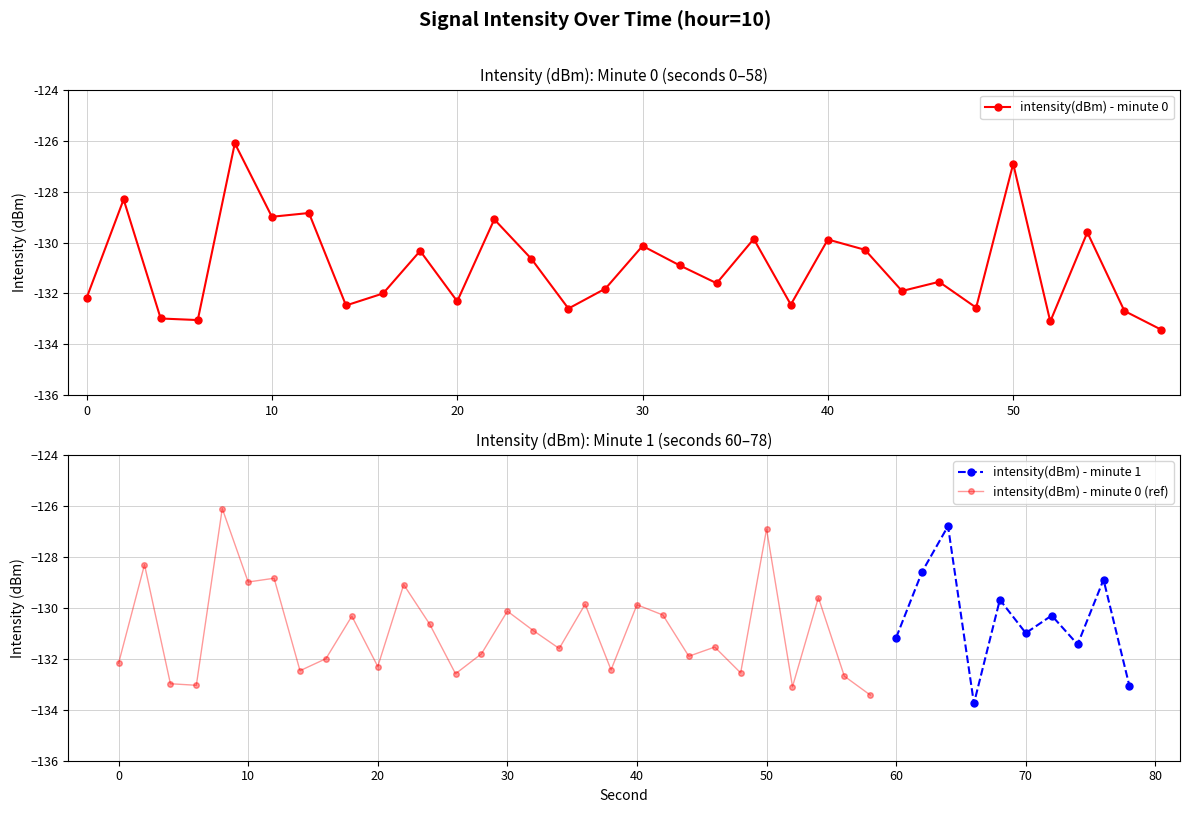

How many interior local valleys (lower than both neighbors) does the data have?

10